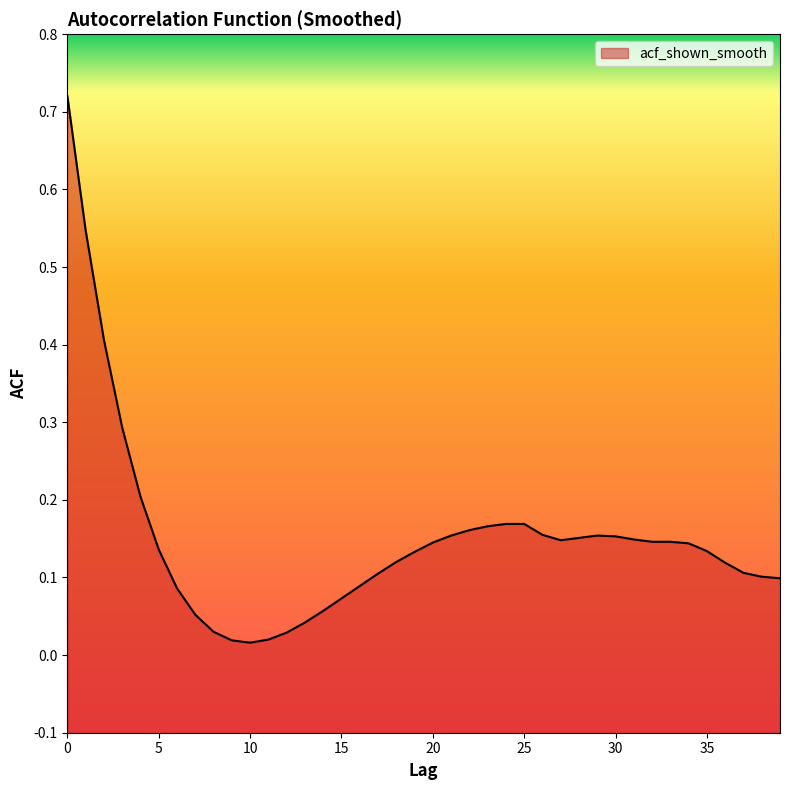

Reading right to left, list all the values displayed in this chart.

0.1	0.1	0.1	0.1	0.1	0.1	0.1	0.1	0.1	0.2	0.2	0.2	0.1	0.2	0.2	0.2	0.2	0.2	0.2	0.1	0.1	0.1	0.1	0.1	0.1	0.1	0.0	0.0	0.0	0.0	0.0	0.0	0.1	0.1	0.1	0.2	0.3	0.4	0.5	0.7